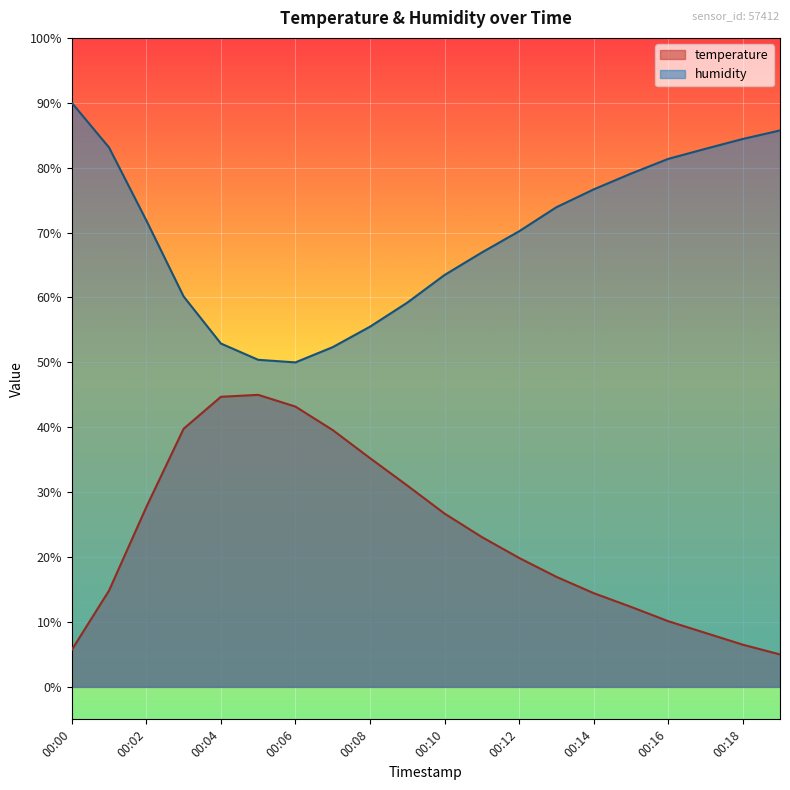

Reading left to right, transcribe all the data shown in this chart.

temperature: 00:00=5.7	00:01=14.8	00:02=27.7	00:03=39.8	00:04=44.7	00:05=45.0	00:06=43.2	00:07=39.6	00:08=35.3	00:09=31.0	00:10=26.7	00:11=23.1	00:12=19.9	00:13=17.0	00:14=14.4	00:15=12.3	00:16=10.1	00:17=8.3	00:18=6.5	00:19=5.0
humidity: 00:00=90.0	00:01=83.1	00:02=71.9	00:03=60.2	00:04=52.9	00:05=50.4	00:06=50.0	00:07=52.4	00:08=55.5	00:09=59.2	00:10=63.5	00:11=66.9	00:12=70.2	00:13=73.9	00:14=76.7	00:15=79.1	00:16=81.4	00:17=82.9	00:18=84.4	00:19=85.7